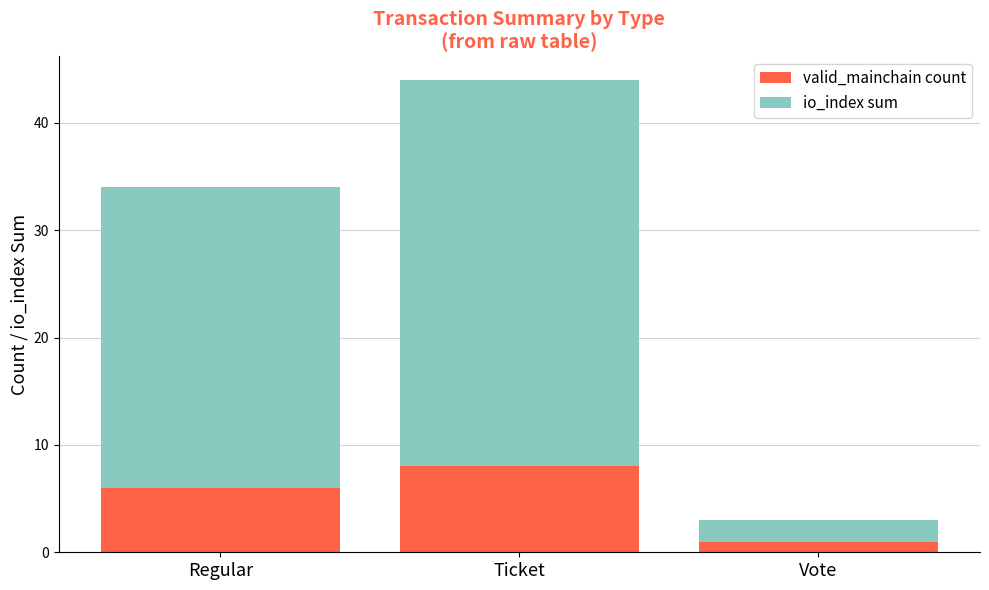

Where is valid_mainchain count nearest to the value 4?

Regular